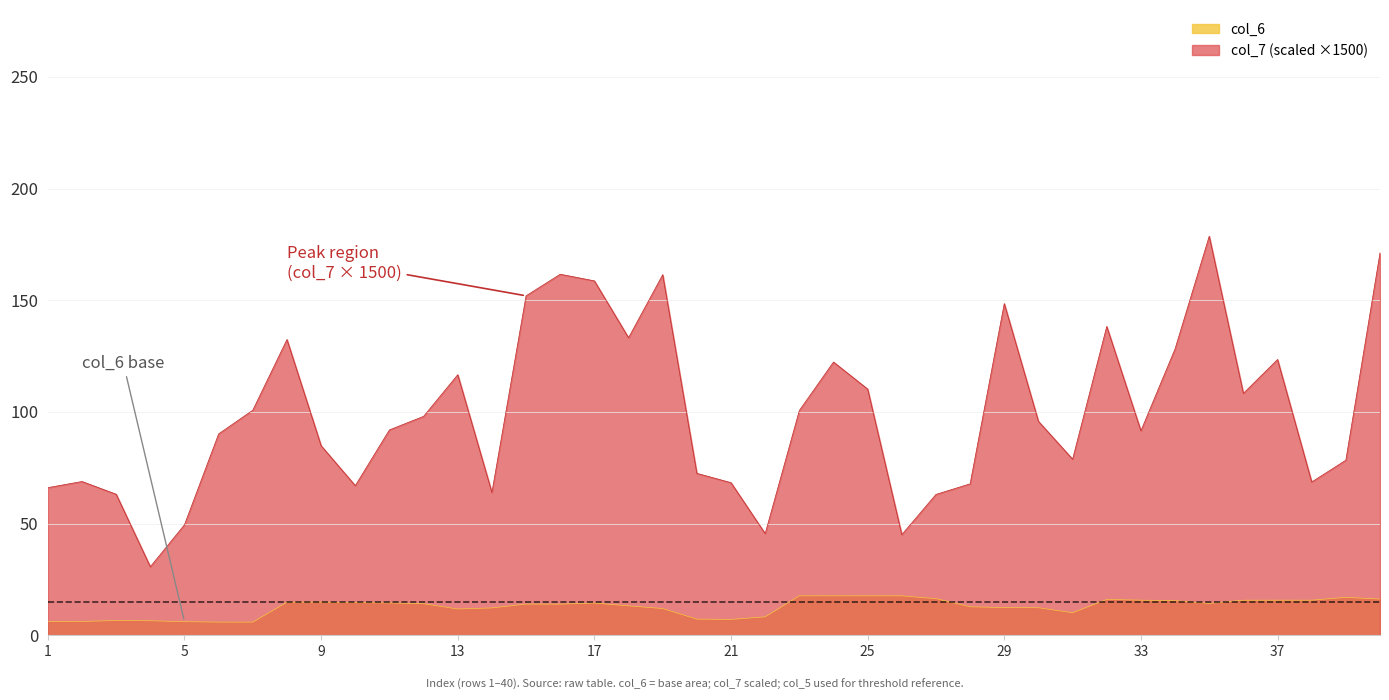

What are all the series names shown in the legend?

col_6, col_7